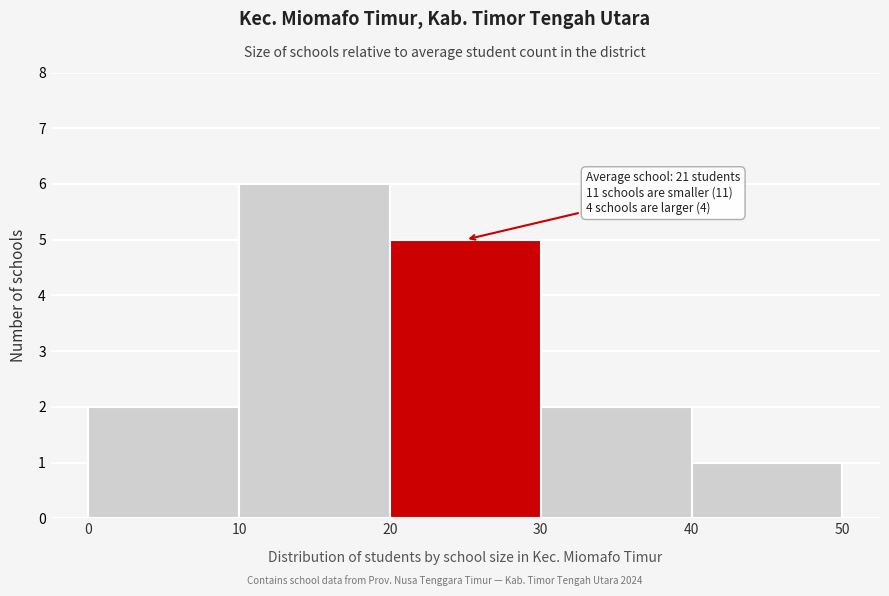

Over which range of the x-axis is the bar tallest?

10 to 20